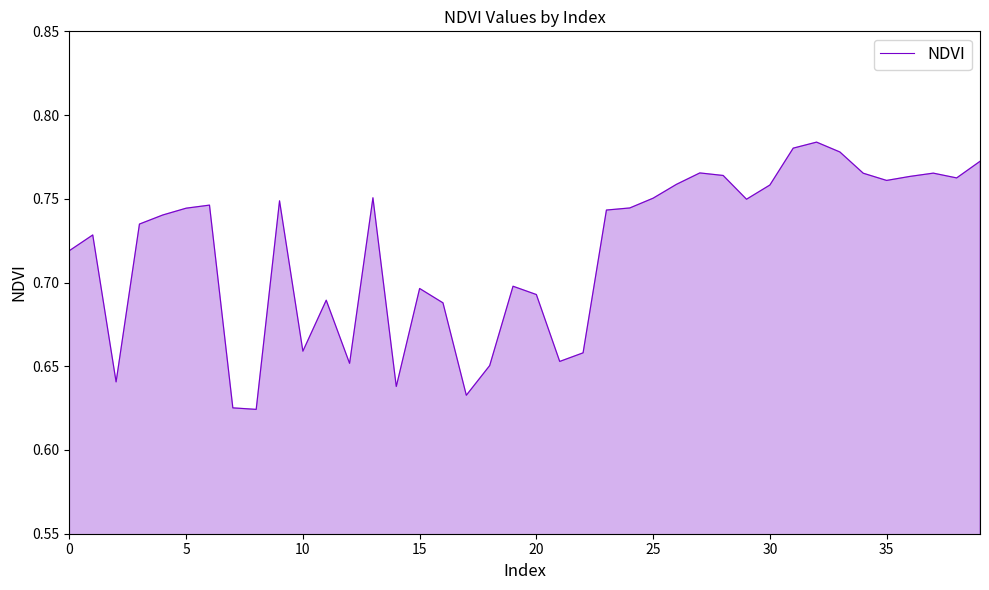

What is the difference between the maximum and minimum values?

0.2